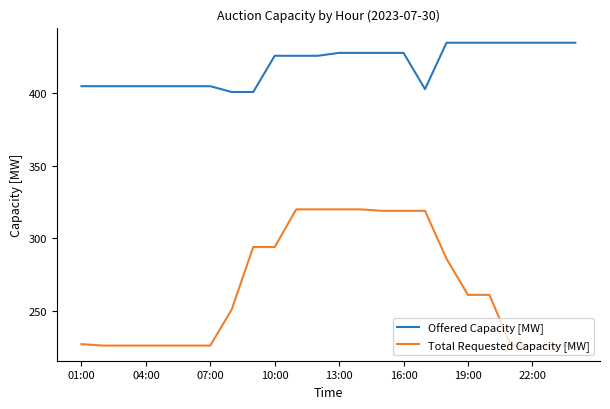

True or false: Offered Capacity [MW] and Total Requested Capacity [MW] intersect in this chart.

False